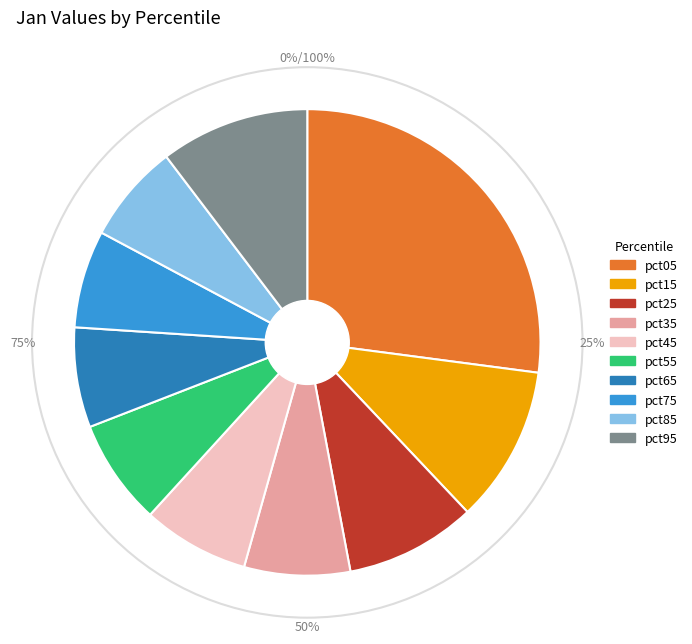

Which category has the biggest portion of the pie?

pct05